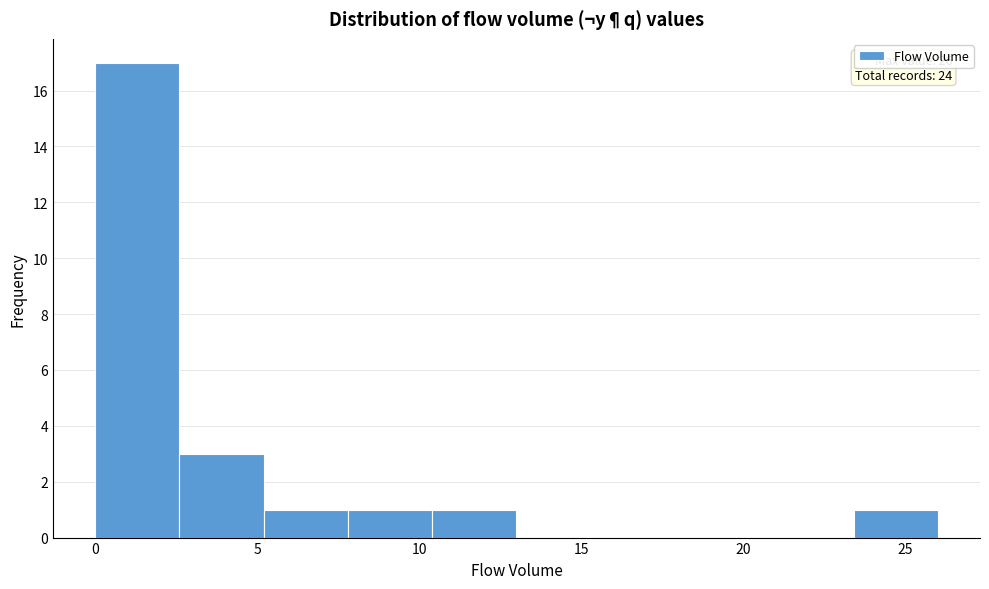

Over which range of the x-axis is the bar tallest?

0.0 to 2.6